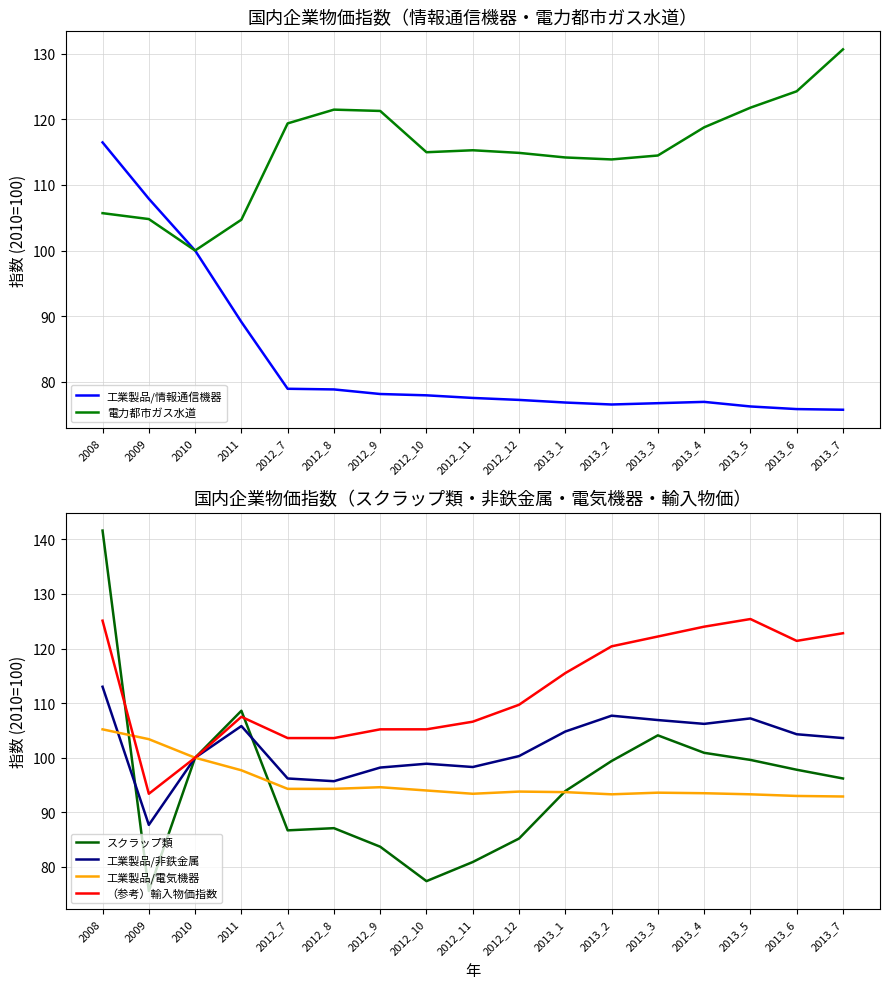

How many lines are shown in the chart?

6